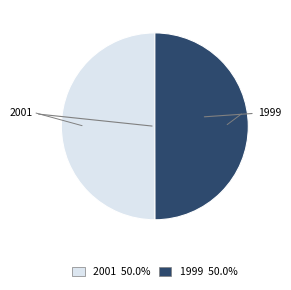

Approximately how many times larger is the value at 1999 compared to 2001?

1.0